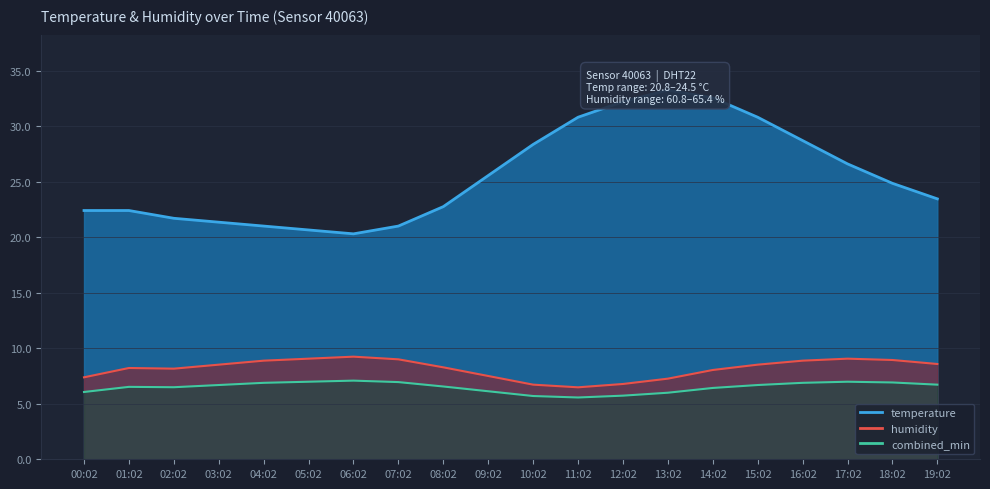

What is the difference between the humidity_line values at 11:02 and 13:02?

0.8